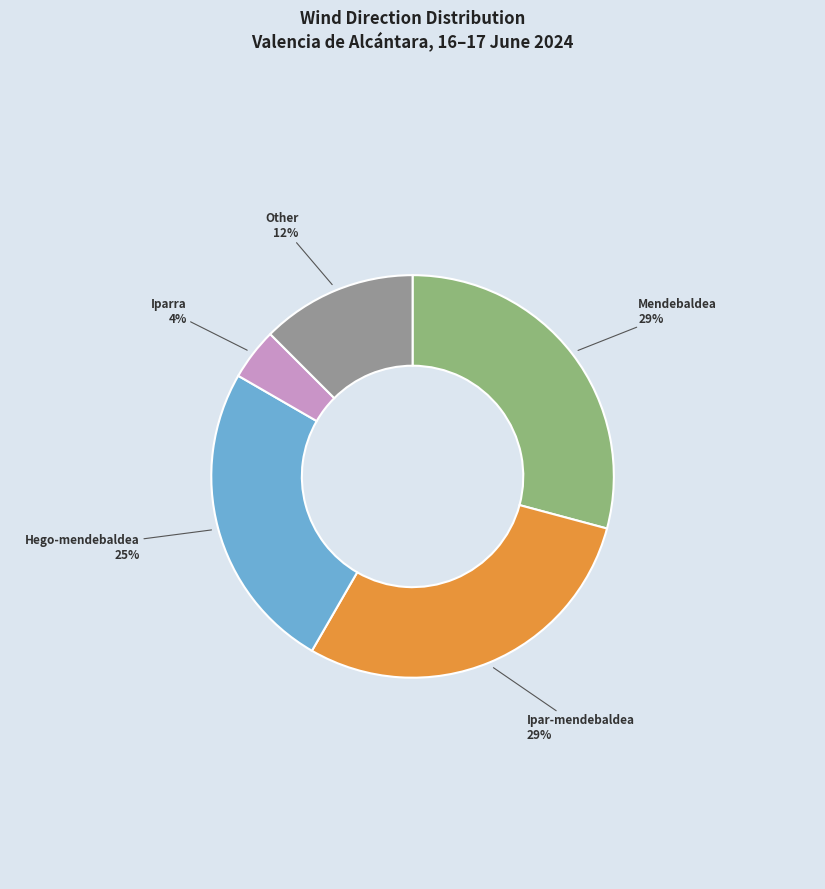

To the nearest percent, what is the difference between the largest and smallest slice percentages?

25%